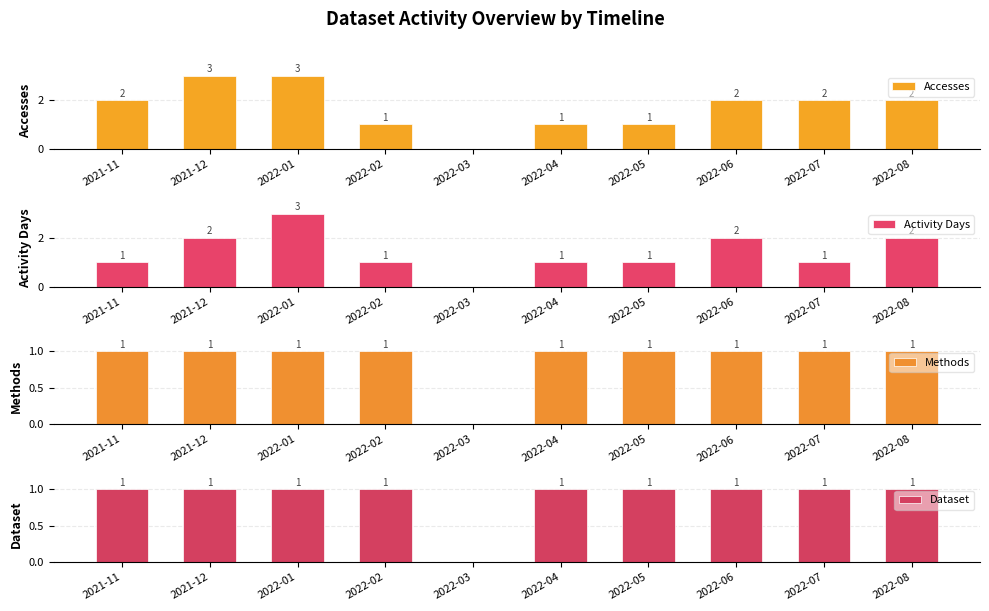

What is the sum of the Methods values at 2021-11 and 2022-06?

2